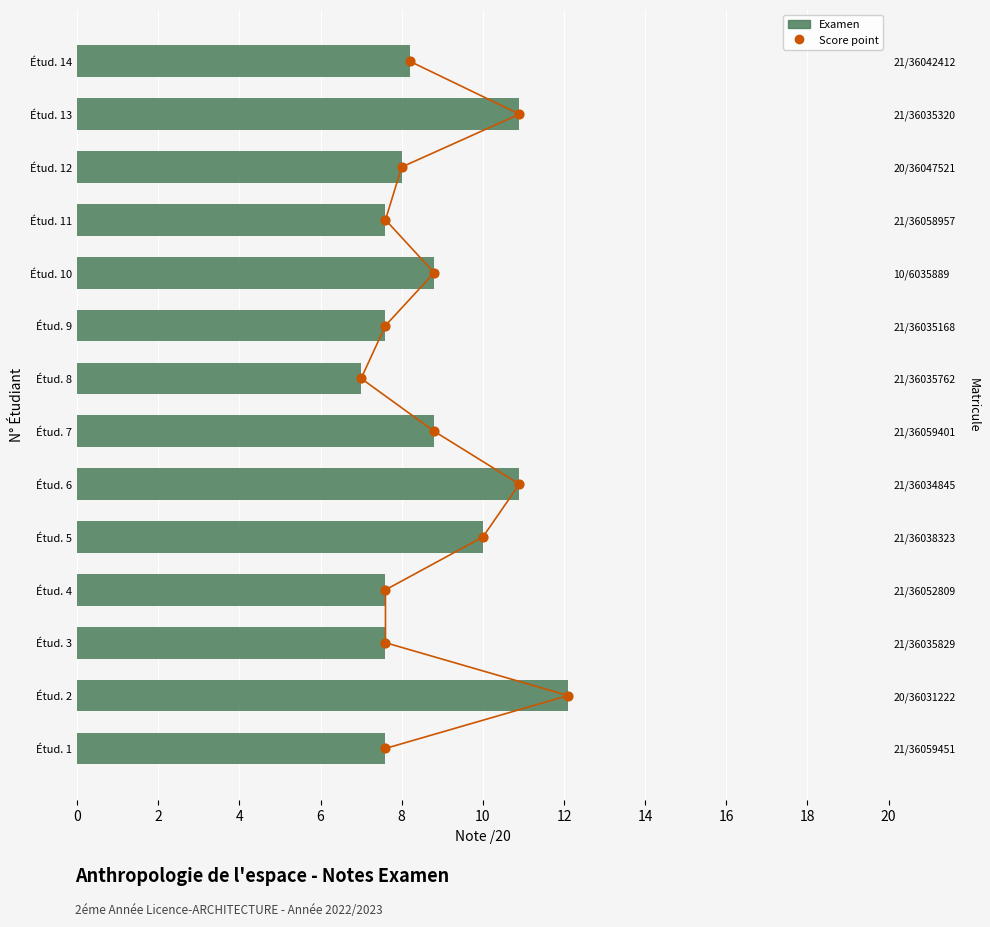

Is the value of Examen at 2 greater than the value of Score point at 8?

Yes